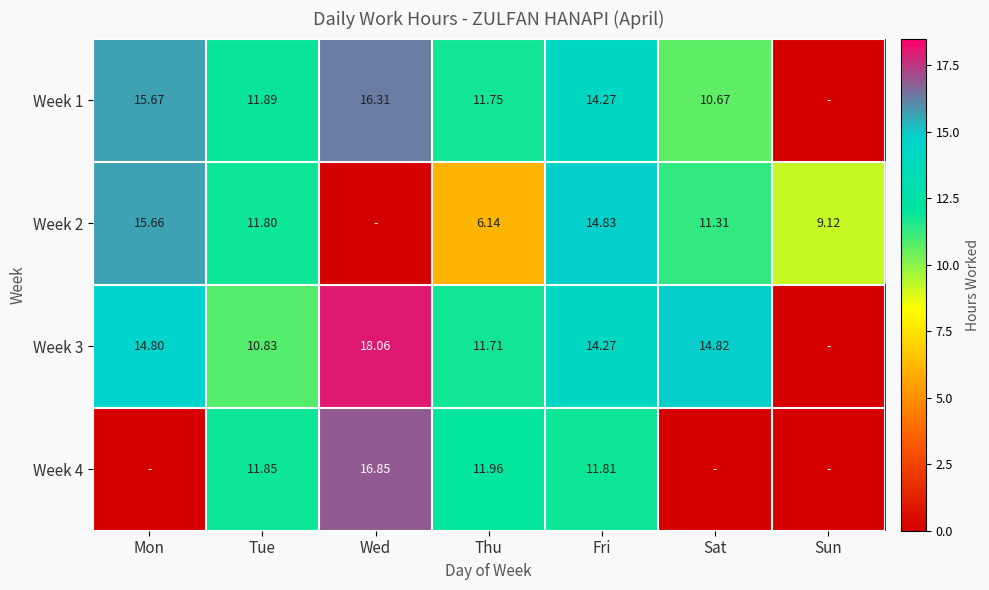

Is it true that Week 2 equals 2.1 at Thu?

False